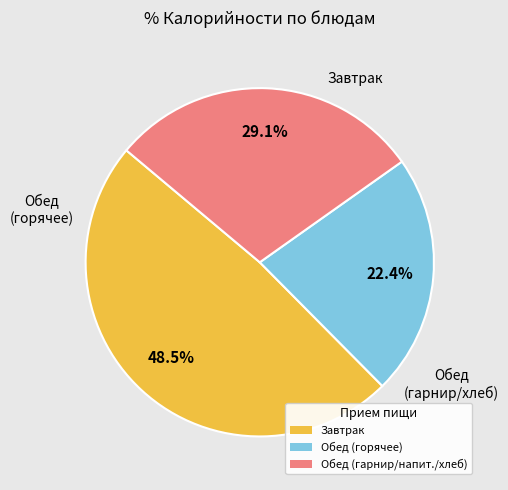

Is there any slice that represents more than half of the pie?

No